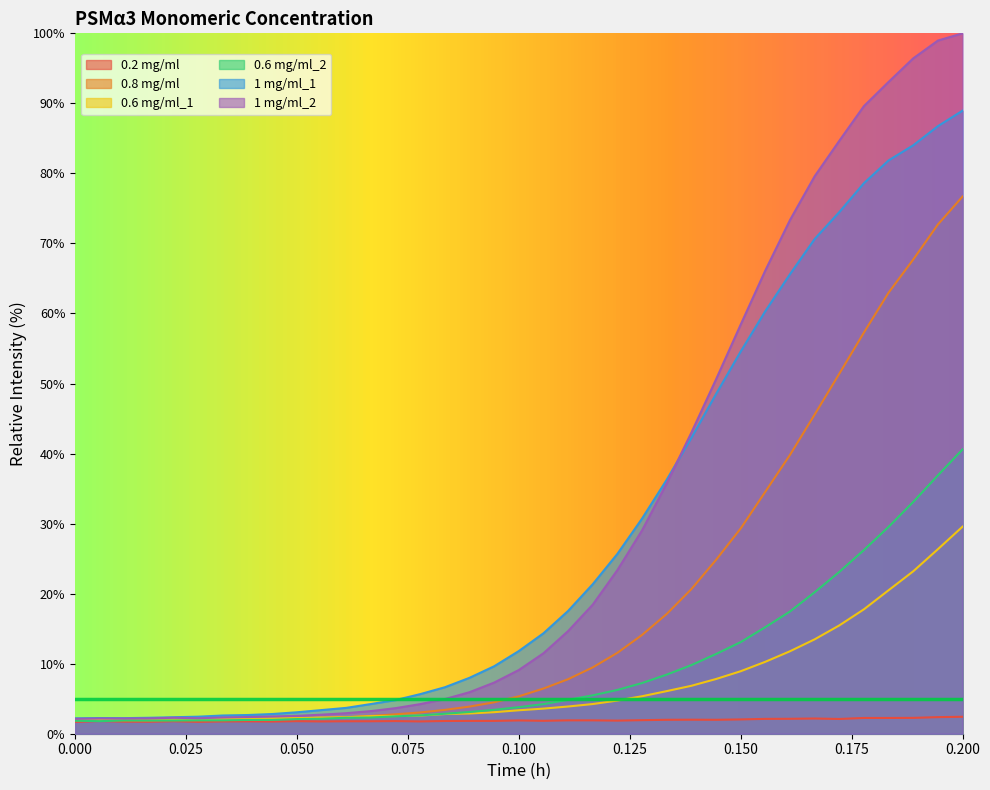

What is the average value of the 0.8 mg/ml series?

18.9